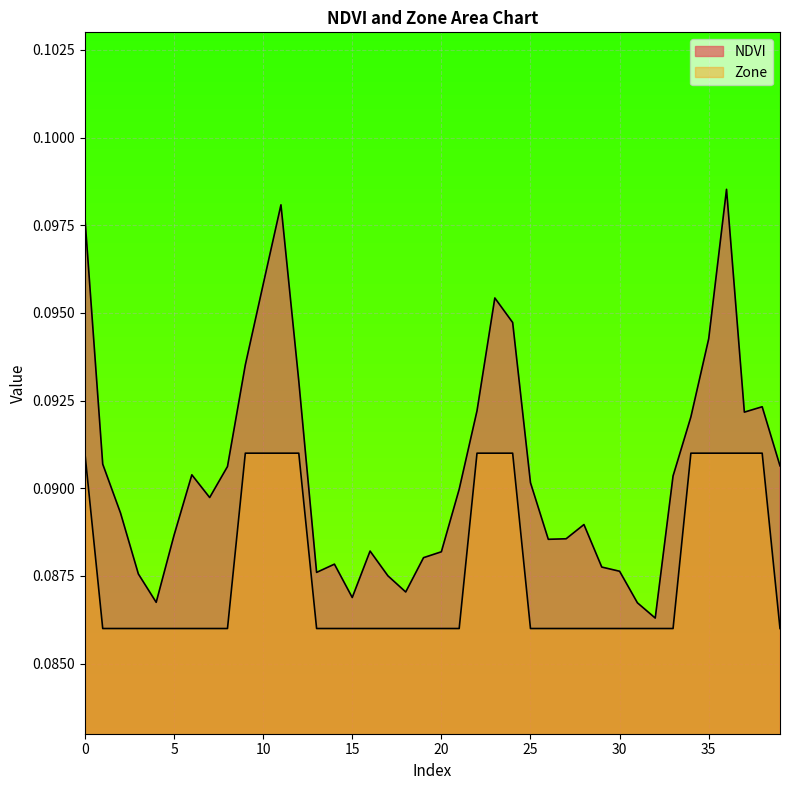

List the series in order of their peak value, lowest first.

Zone, NDVI